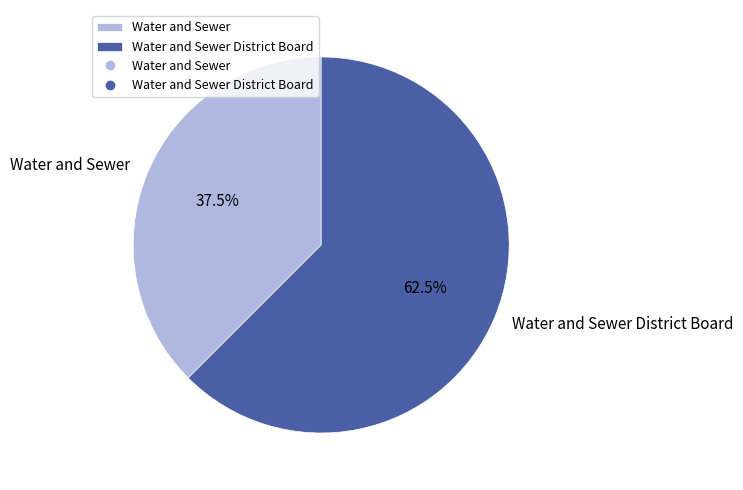

How much of the chart is everything except Water and Sewer?

62.5%